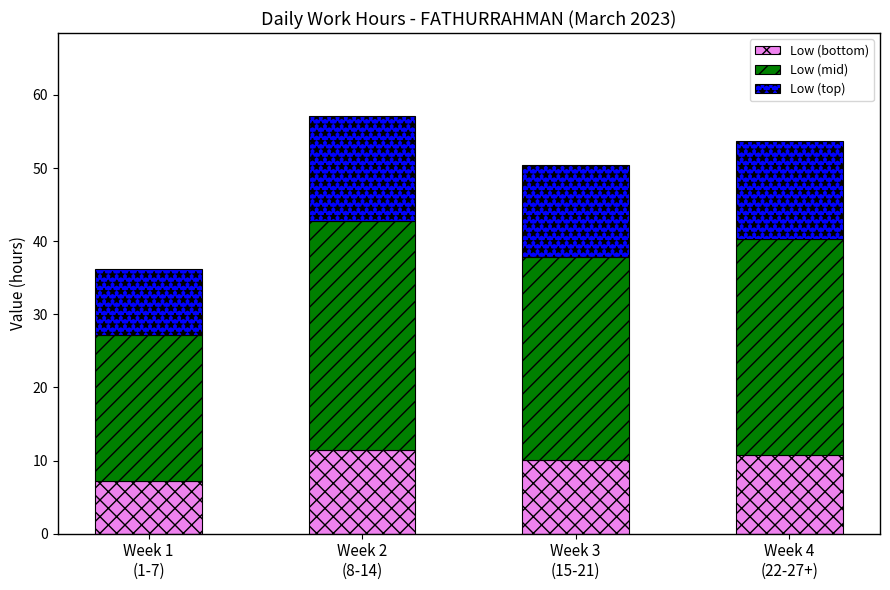

True or false: Low (bottom) has a value of 20.0 at Week 2
(8-14).

False